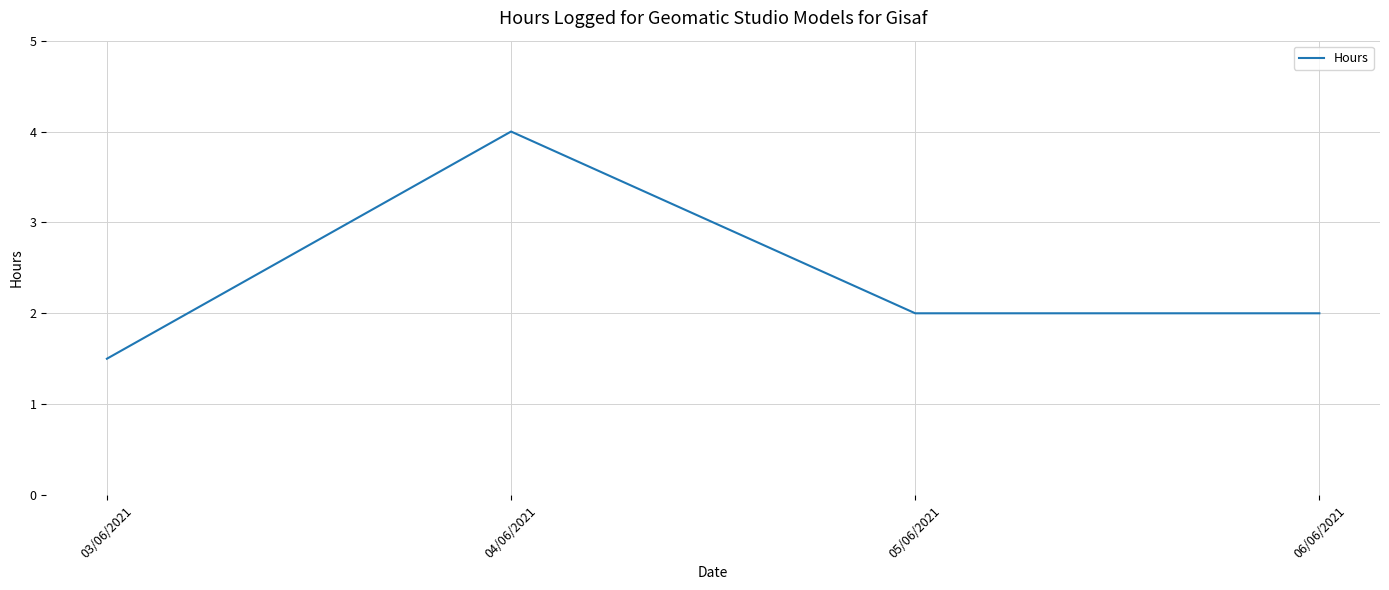

What is the sum of all values?

9.5